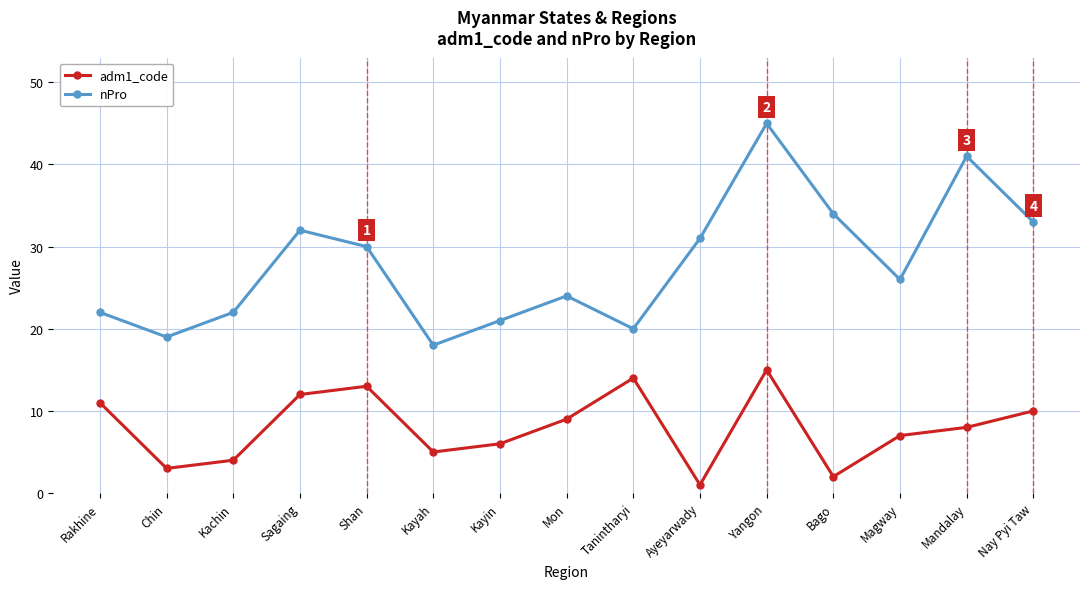

What is the label of the 12th point from the left?

Bago